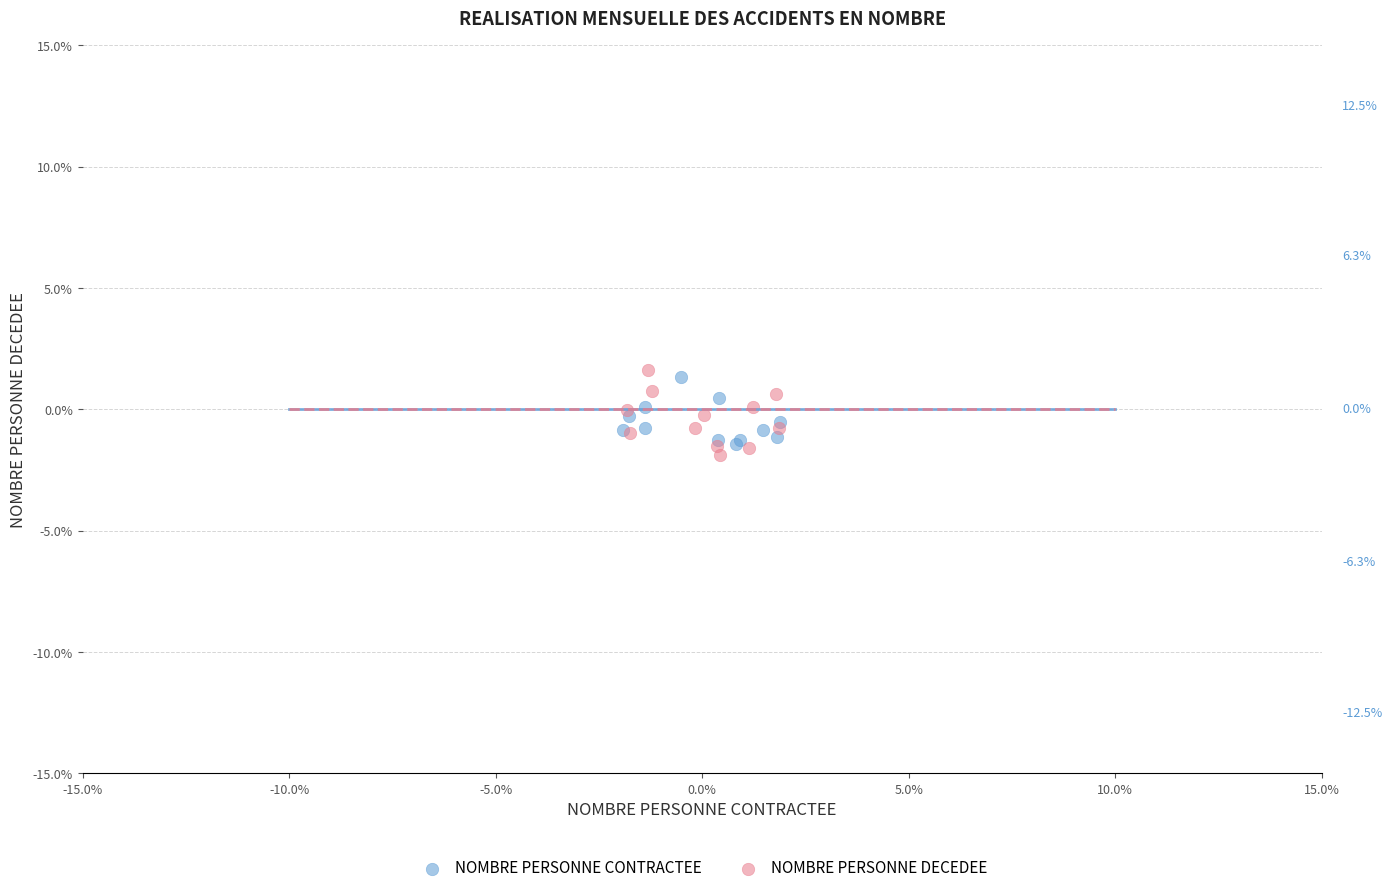

What are all the series names shown in the legend?

NOMBRE PERSONNE CONTRACTEE, NOMBRE PERSONNE DECEDEE